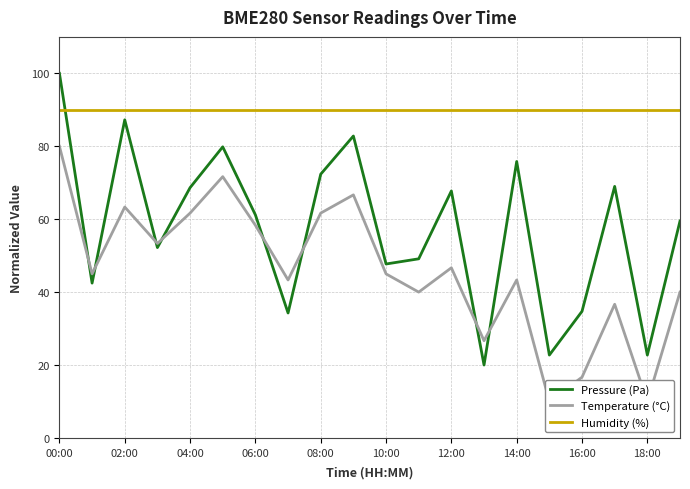

How many lines are shown in the chart?

3